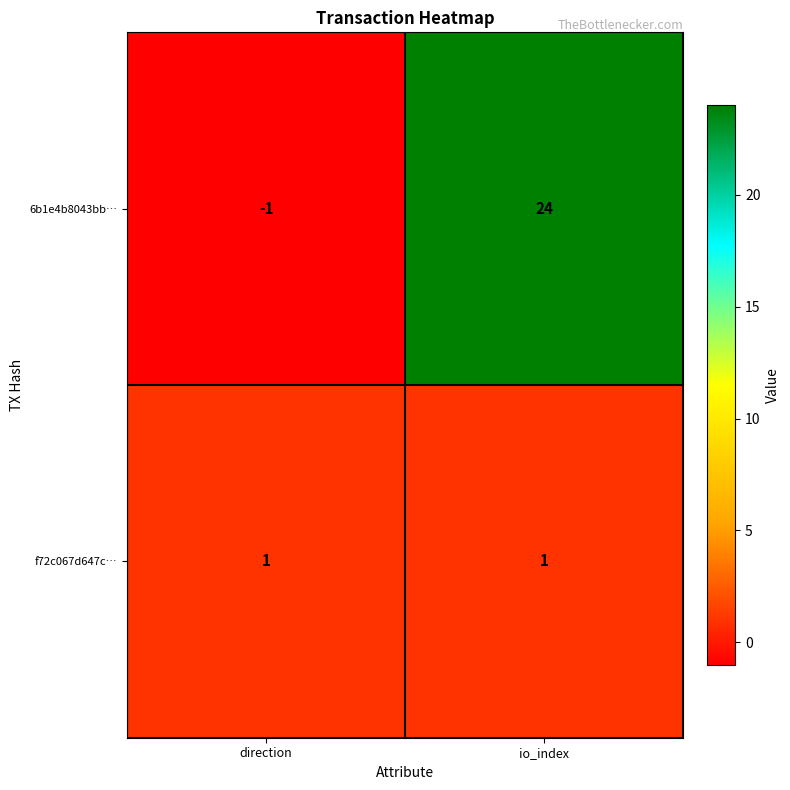

What is the sum of the 6b1e4b8043bb… values at io_index and direction?

23